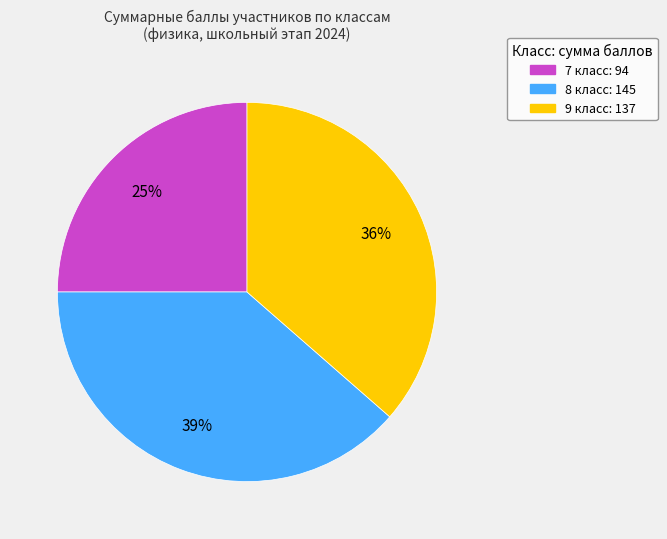

What percentage is the 7 класс slice, to the nearest percent?

25%